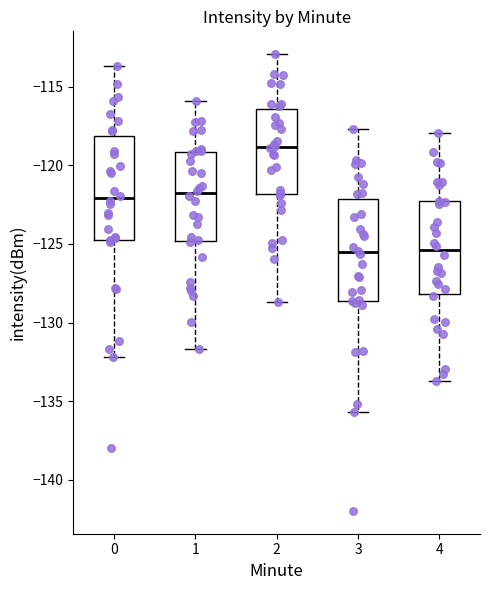

Where is the upper edge of the box at x = 1 on the y-axis? The values are not printed on the chart, so give them approximately, as read against the axis.

-119.0